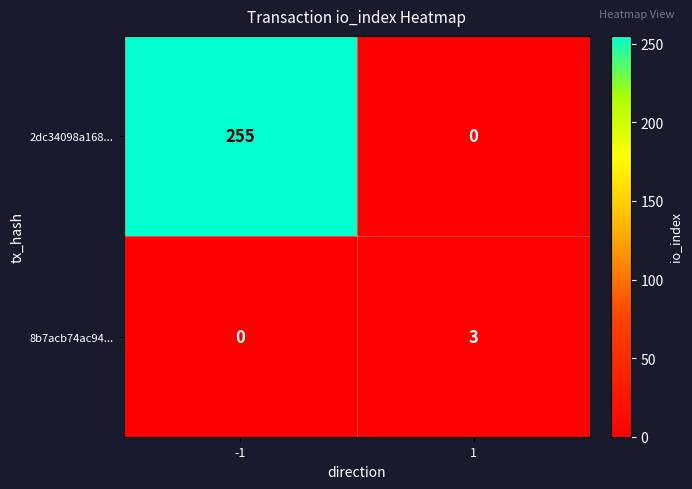

Count the number of data series in this chart.

2